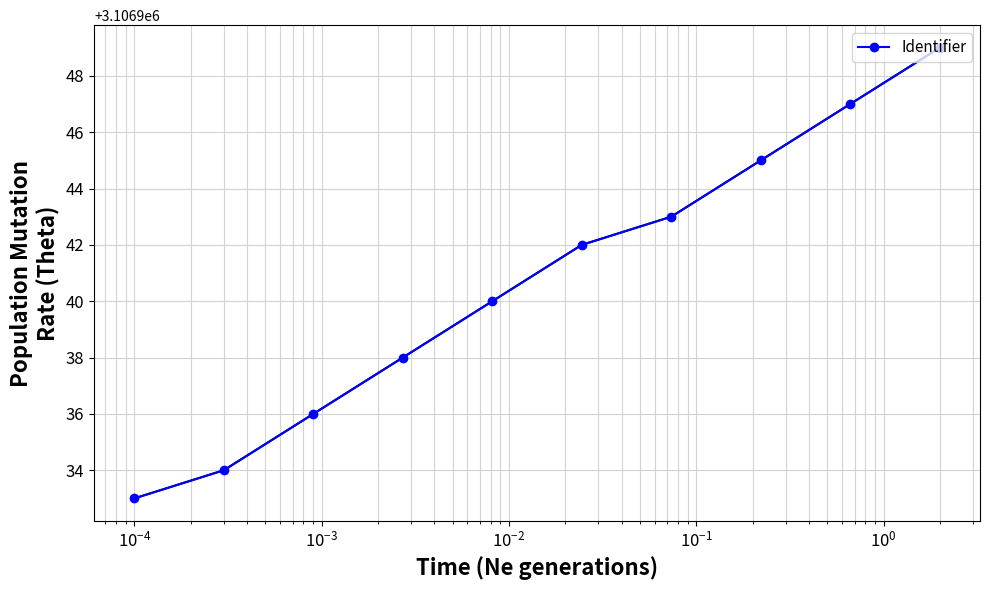

What is the value of the 1st point from the left?

3106933